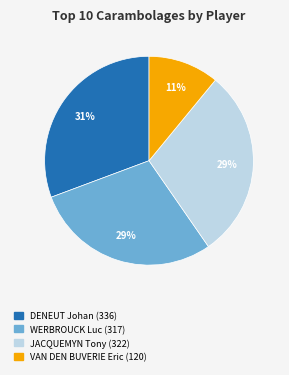

Is the sum of DENEUT Johan and WERBROUCK Luc greater than half?

Yes